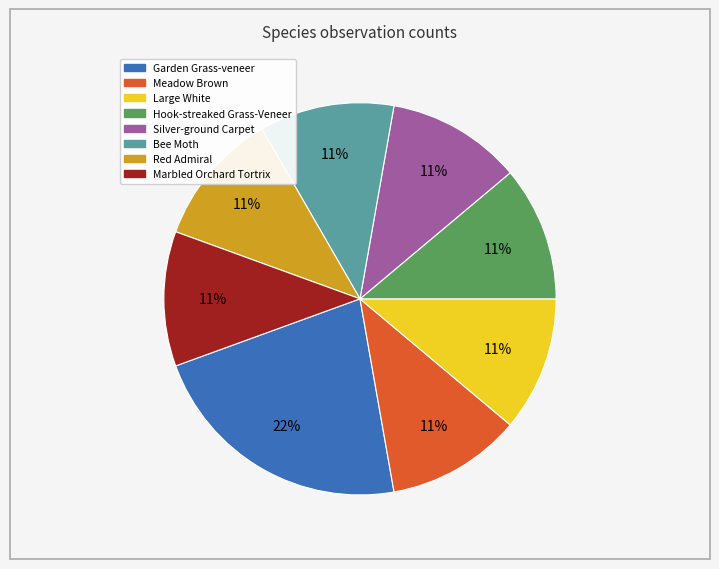

Is there a majority slice in this chart?

No